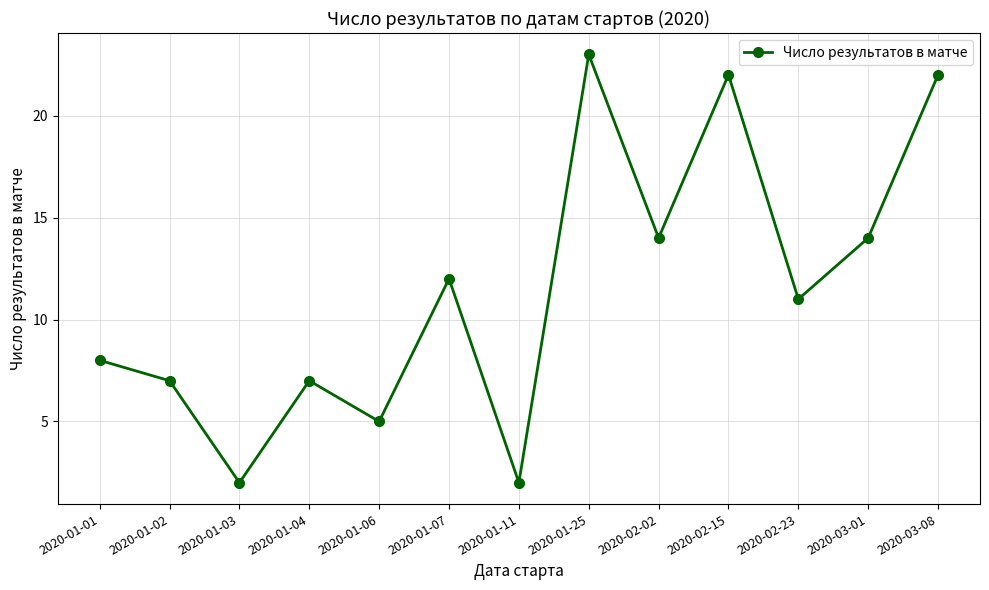

What is the average value?

11